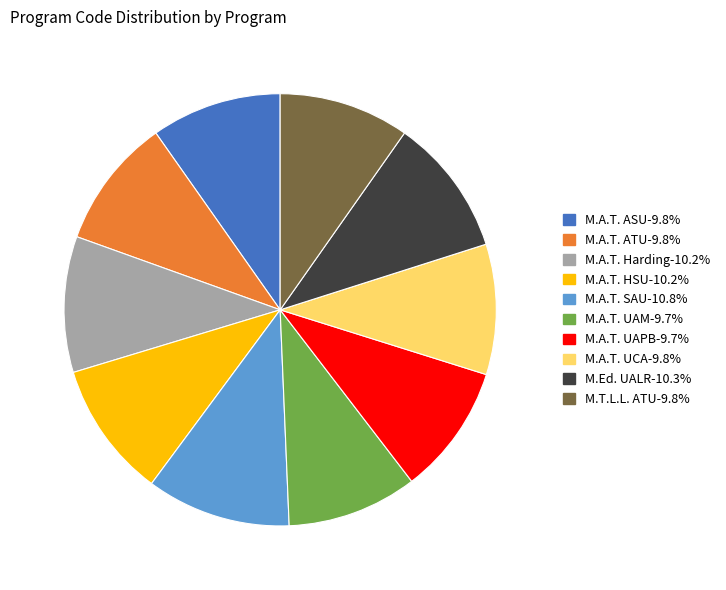

Is M.A.T. UAM the majority of the pie?

No